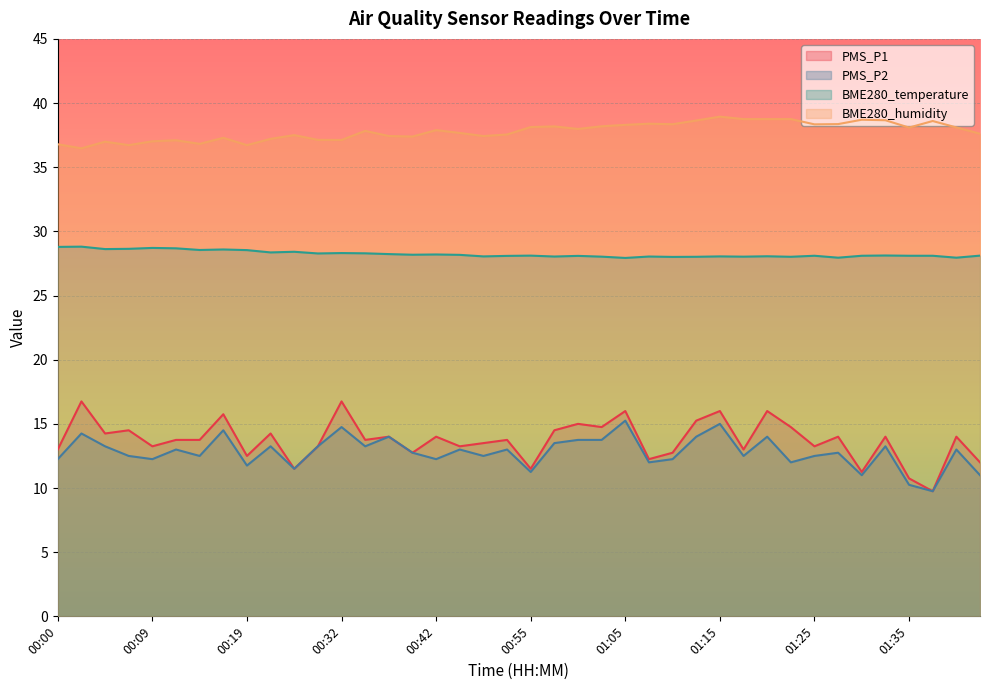

In BME280_humidity, how many points are higher than both neighbors (excluding endpoints)?

11